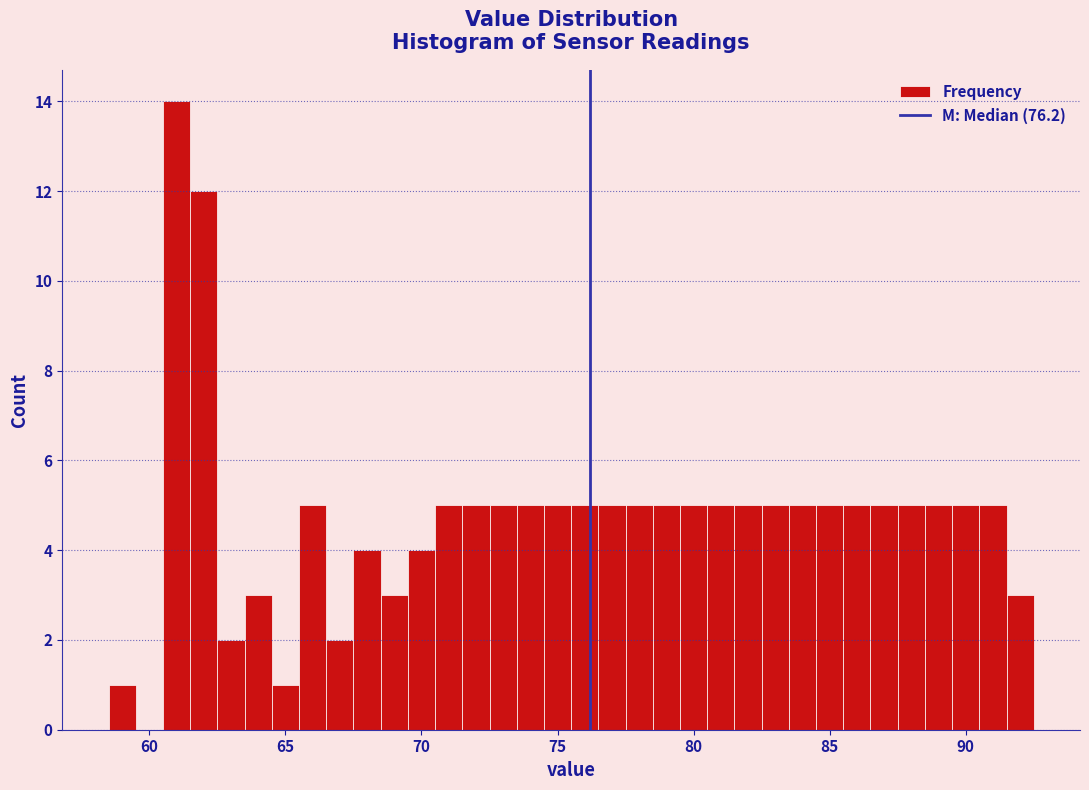

Read against the x-axis, roughly where is the centre of the tallest bar?

61.0